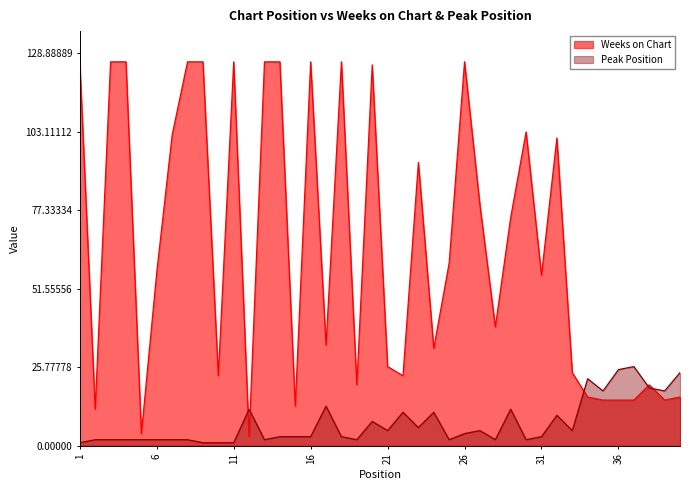

Is the value of Weeks on Chart at 3 greater than the value of Peak Position at 39?

Yes